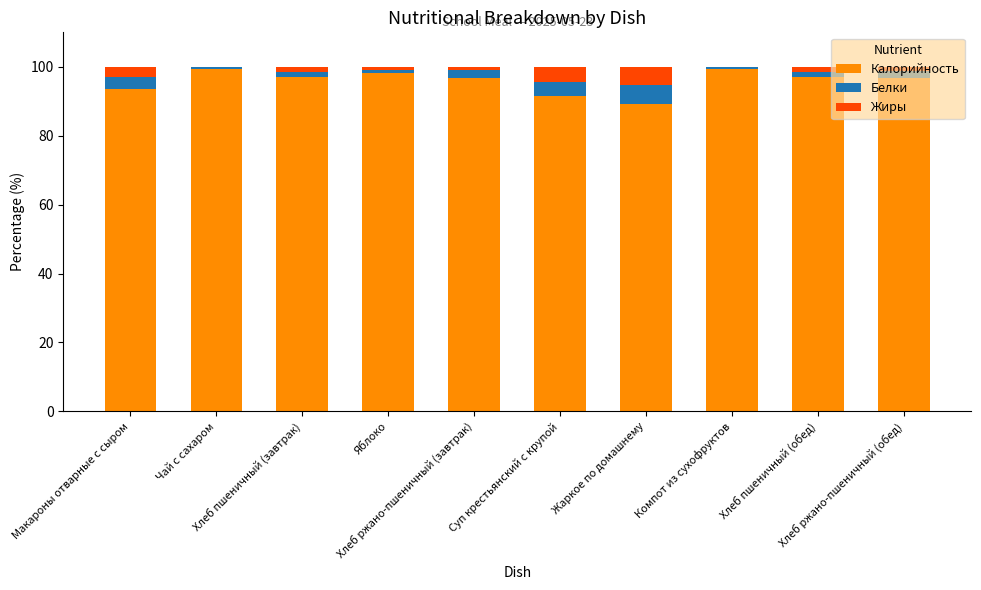

What is the sum of all Калорийность values?

958.4